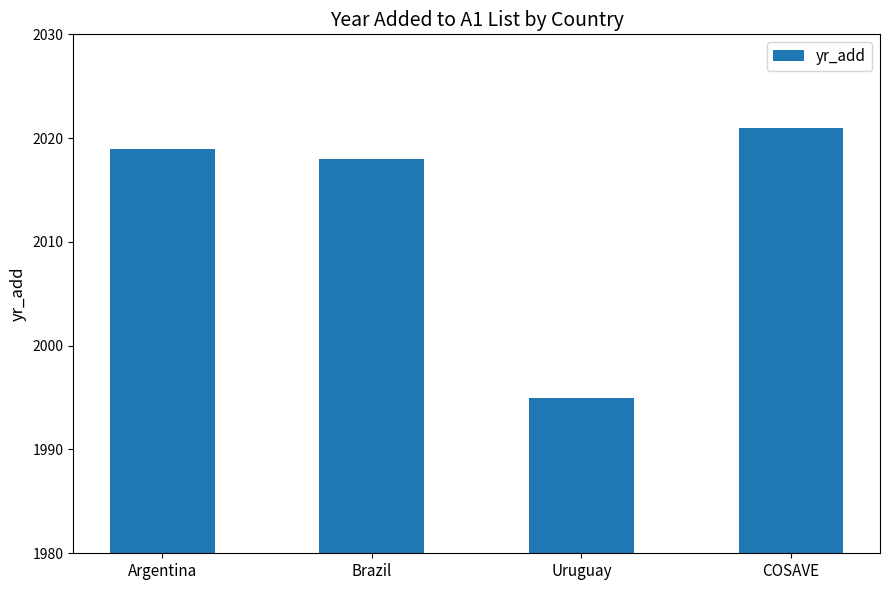

What is the sum of the values at Brazil and Argentina?

4037